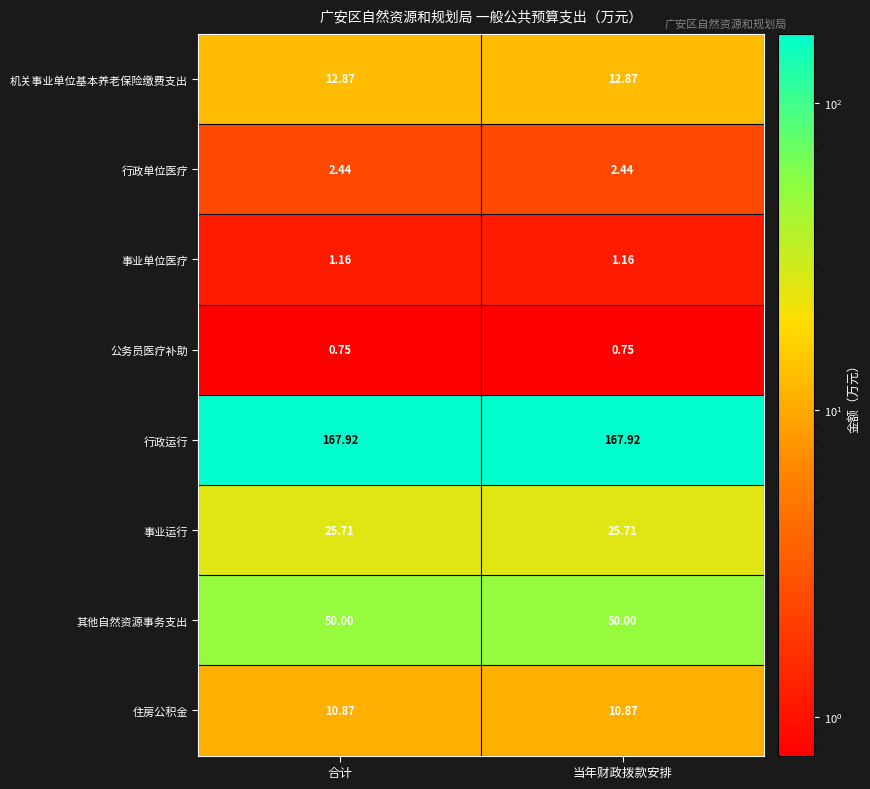

Which series has the largest total across all categories?

行政运行